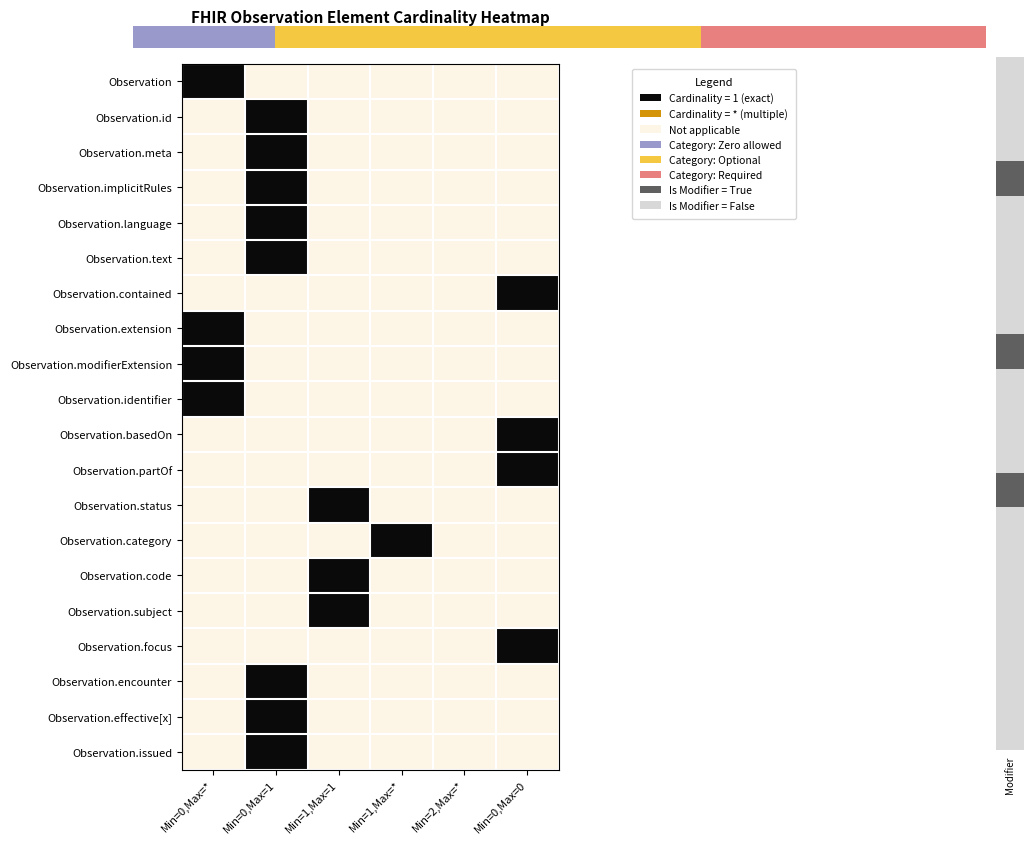

What is the difference between the highest and lowest values at Min=1,Max=*?

1